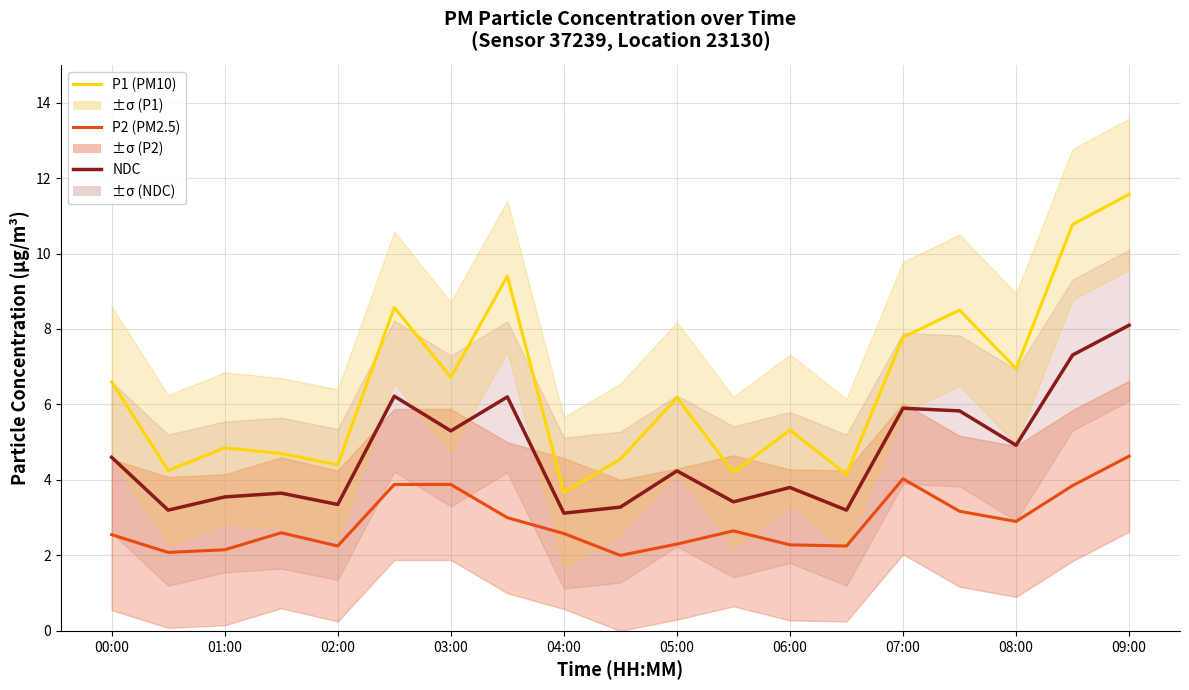

List the series in order of their peak value, highest first.

P1 (PM10), NDC (avg), P2 (PM2.5)